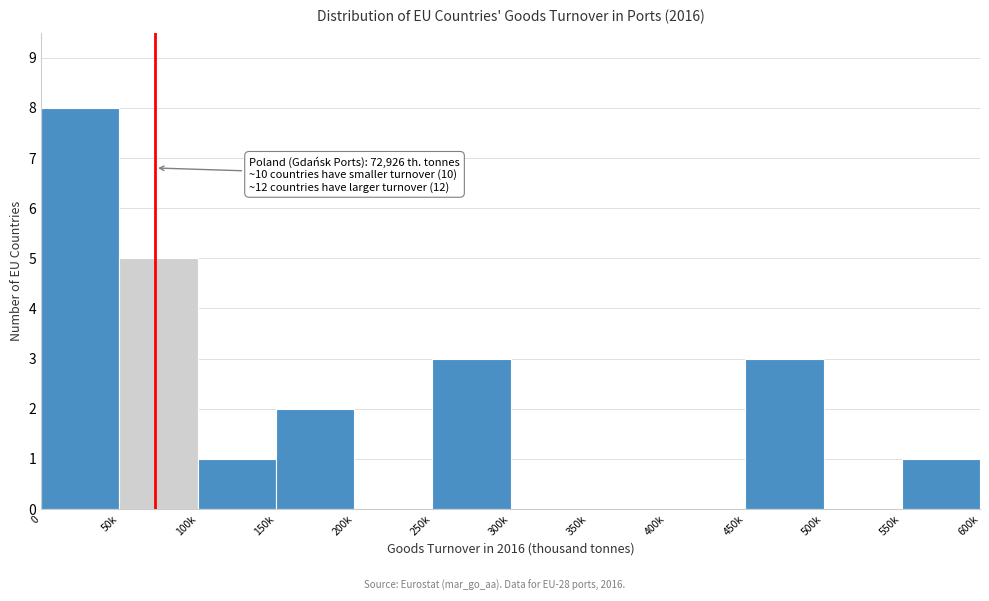

Reading left to right, what are all the values shown in this chart?

0=8	50k=5	100k=1	150k=2	200k=0	250k=3	300k=0	350k=0	400k=0	450k=3	500k=0	550k=1